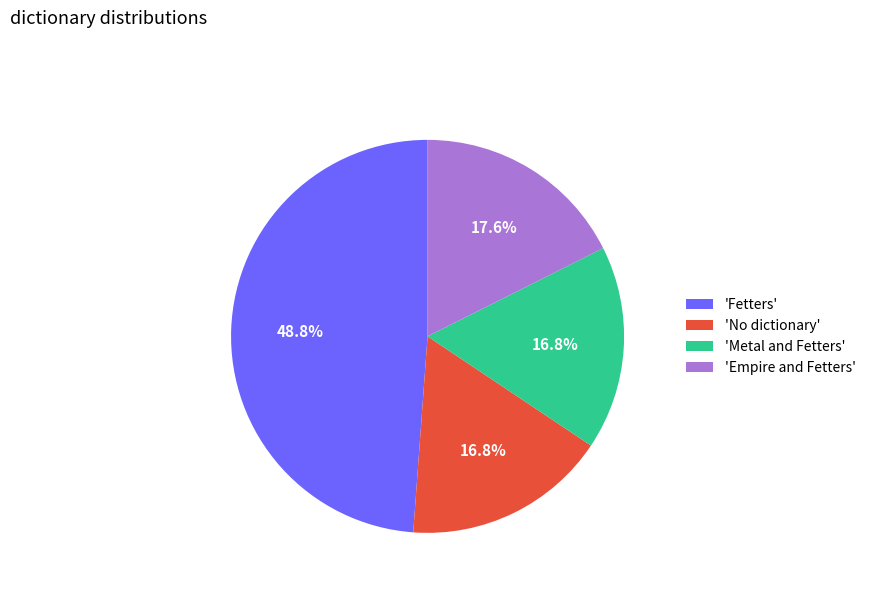

Does 'Empire and Fetters' represent more than half of the total?

No